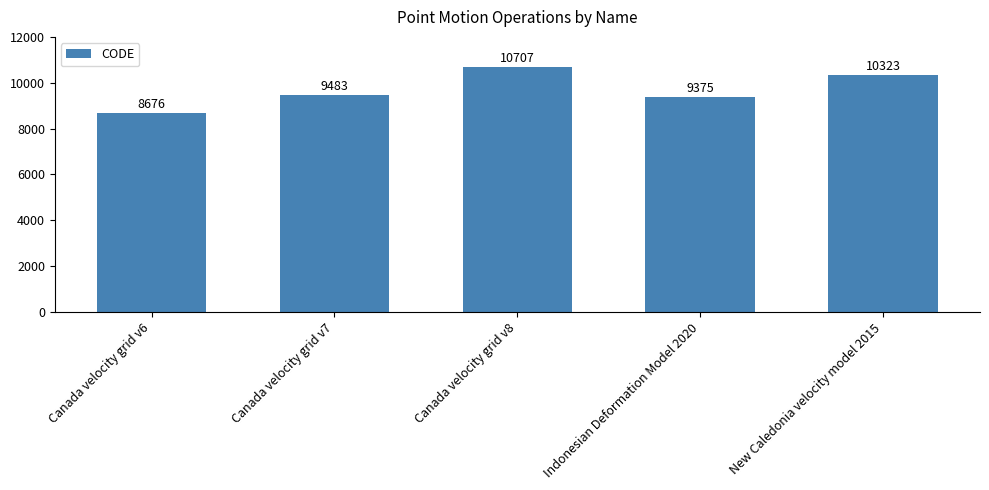

What is the change in value from Canada velocity grid v7 to Indonesian Deformation Model 2020?

-108